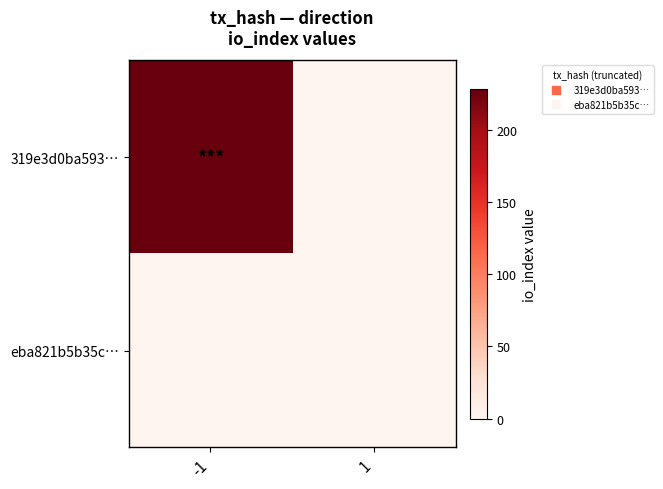

What is the total value across all series at -1?

228